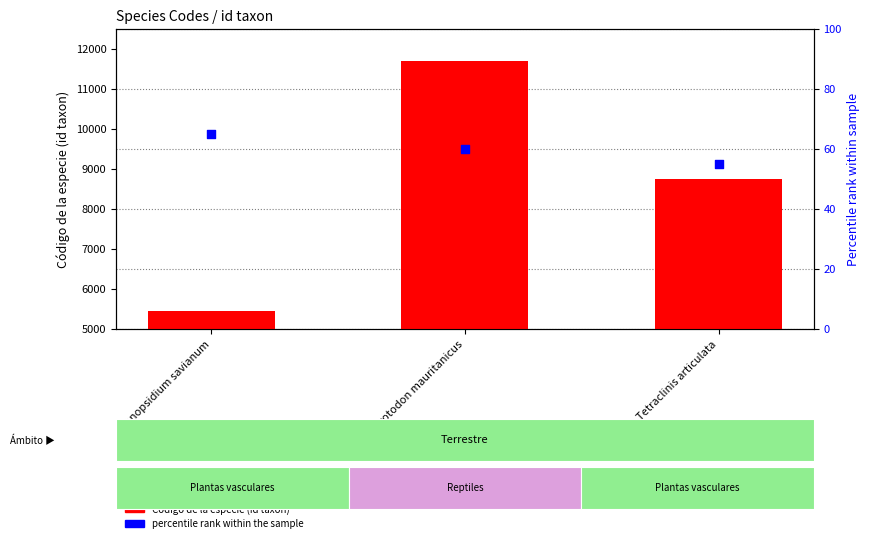

Which series has the widest spread of Y values?

Código de la especie (id taxon)